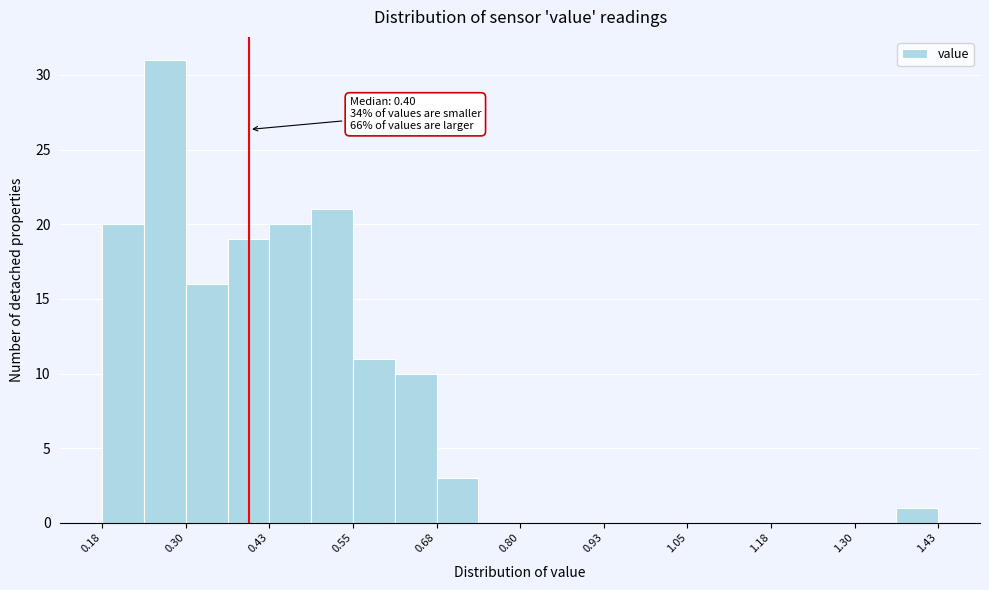

Around what value on the x-axis is the tallest bar? Give the approximate position of its centre, as read against the axis.

0.28